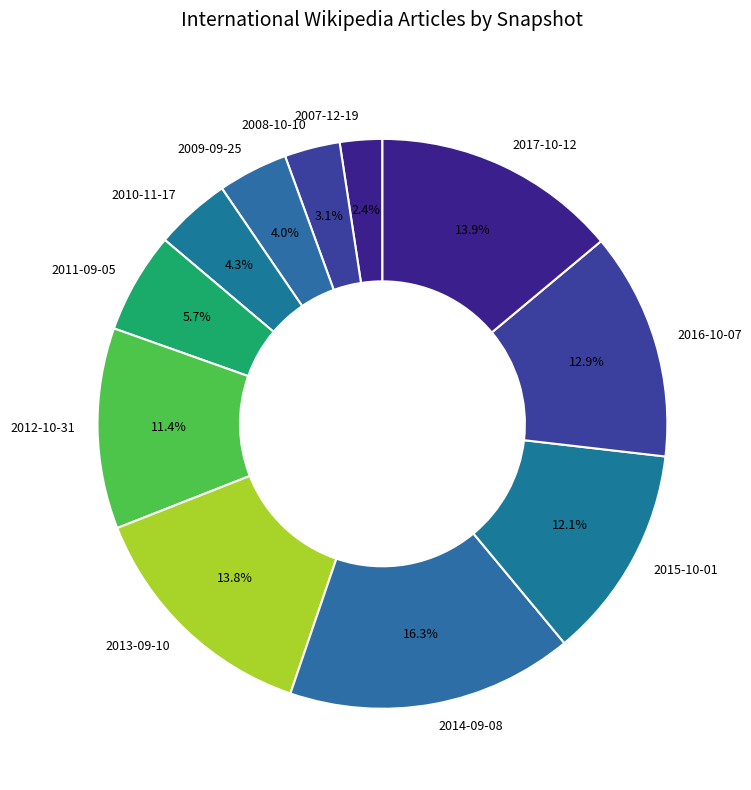

Is there any slice that represents more than half of the pie?

No